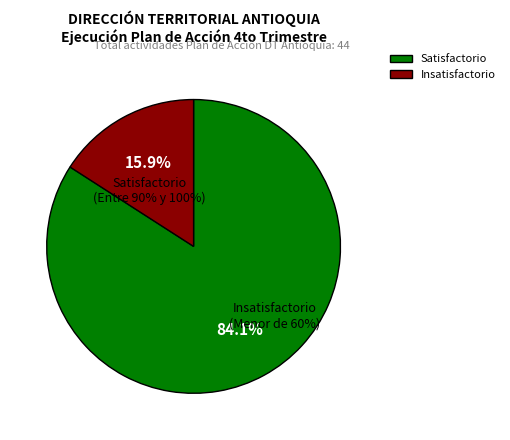

Which category accounts for the majority?

Satisfactorio